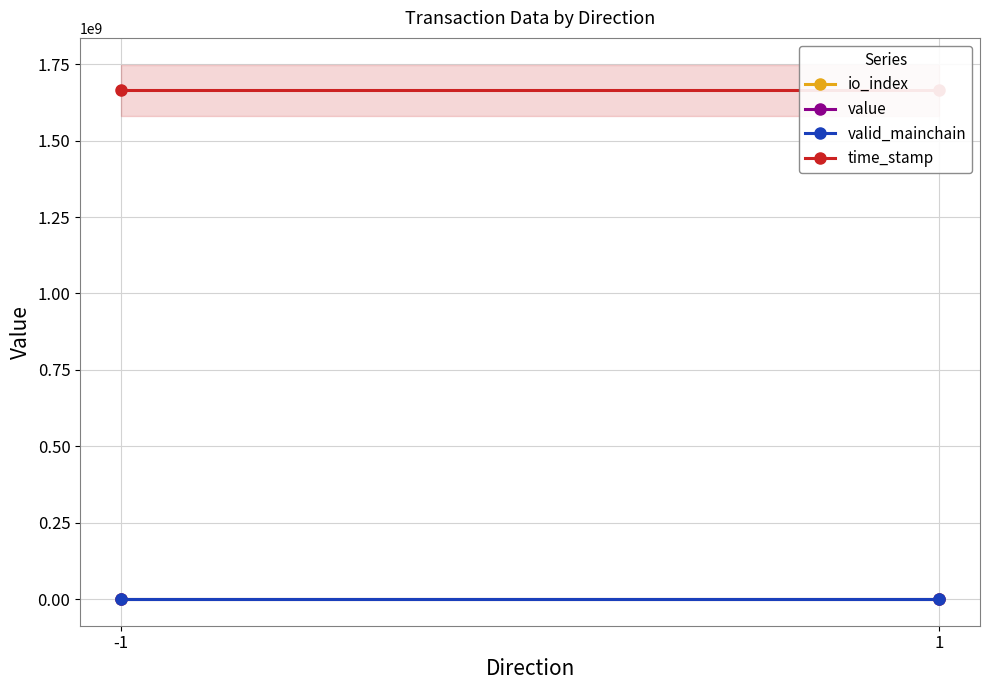

What is the sum of the value values at 1 and -1?

25.1